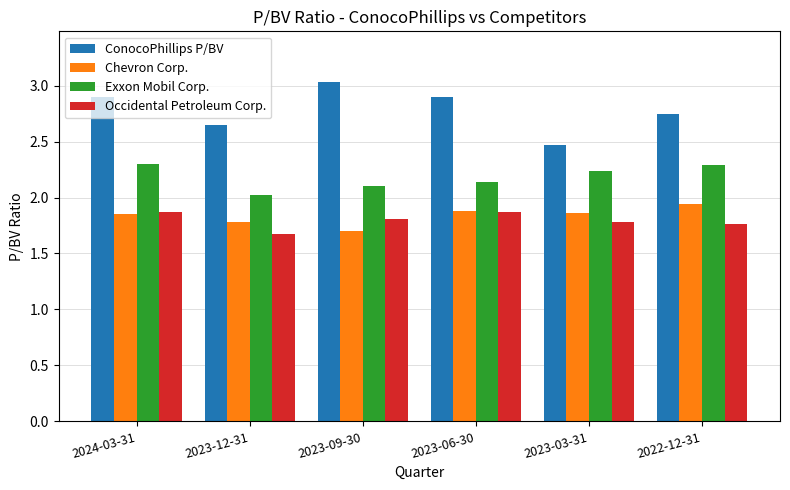

Between 2024-03-31 and 2022-12-31, which series saw the biggest shift?

ConocoPhillips P/BV